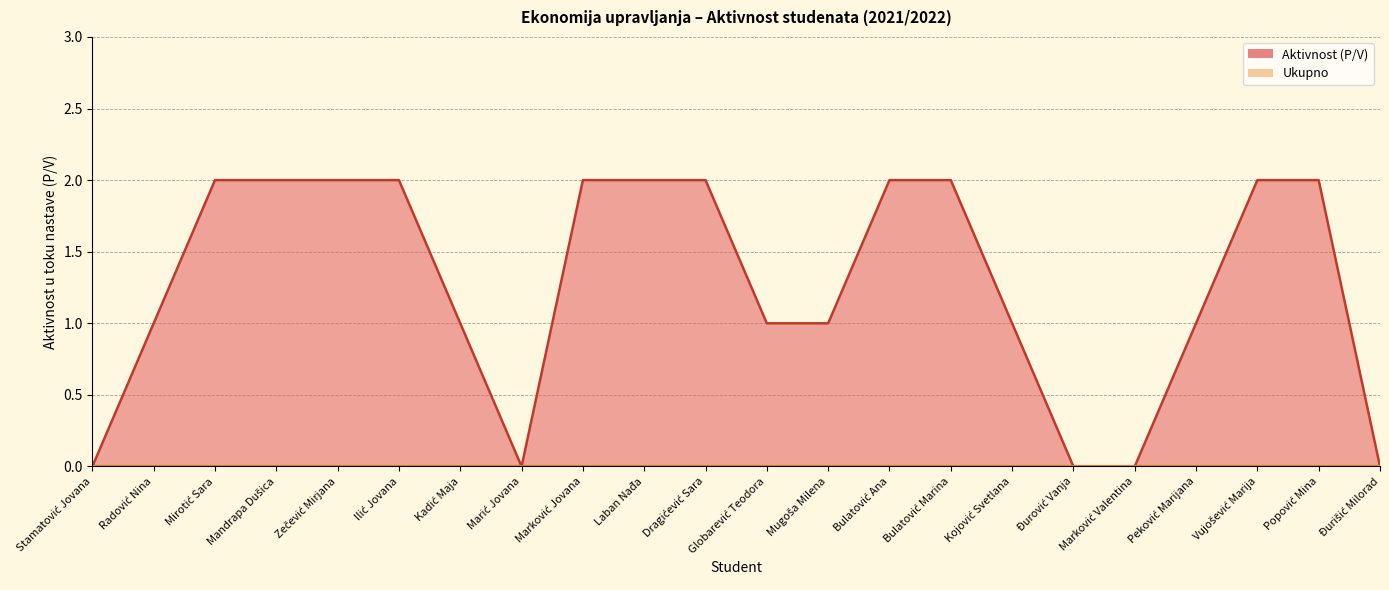

Which category has the highest value across all series?

Mirotić Sara